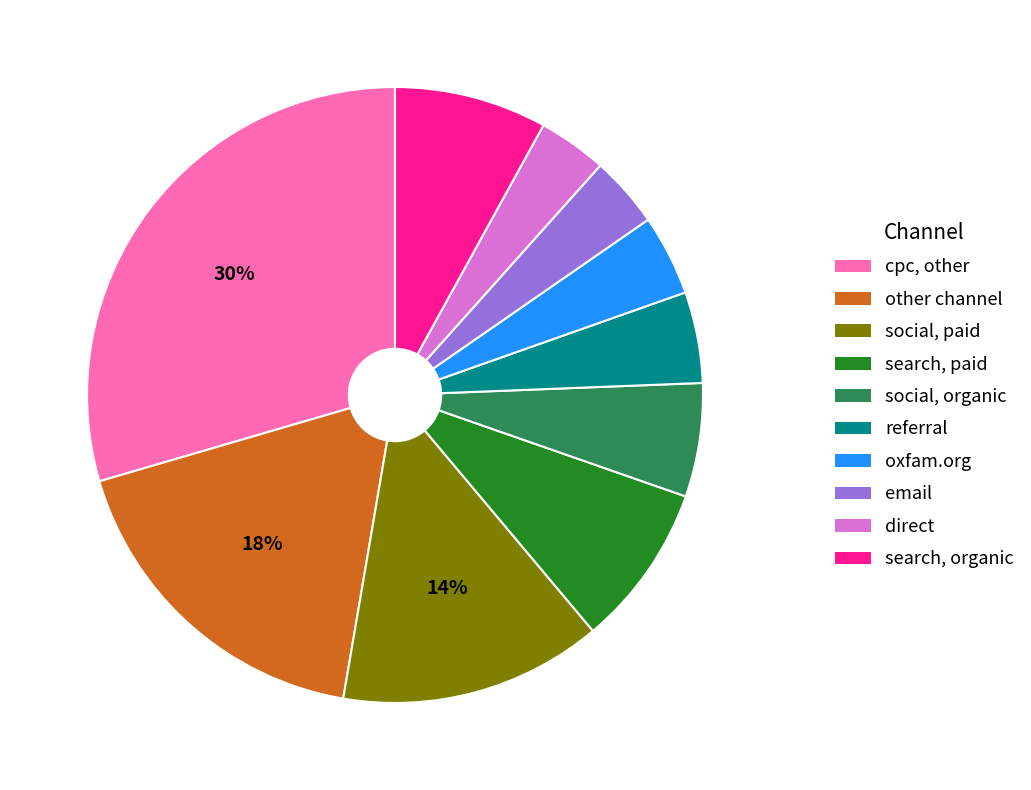

To the nearest percent, what is the combined percentage of social, organic and cpc, other?

35%